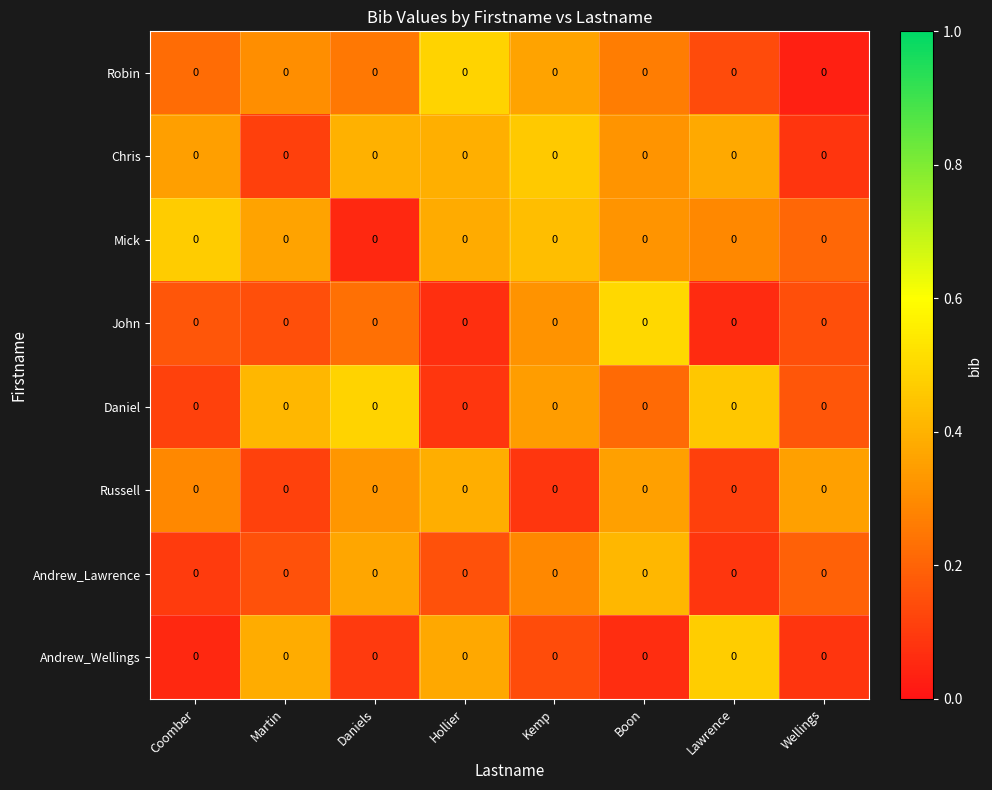

Which has a higher value, Wellings or Boon?

Boon